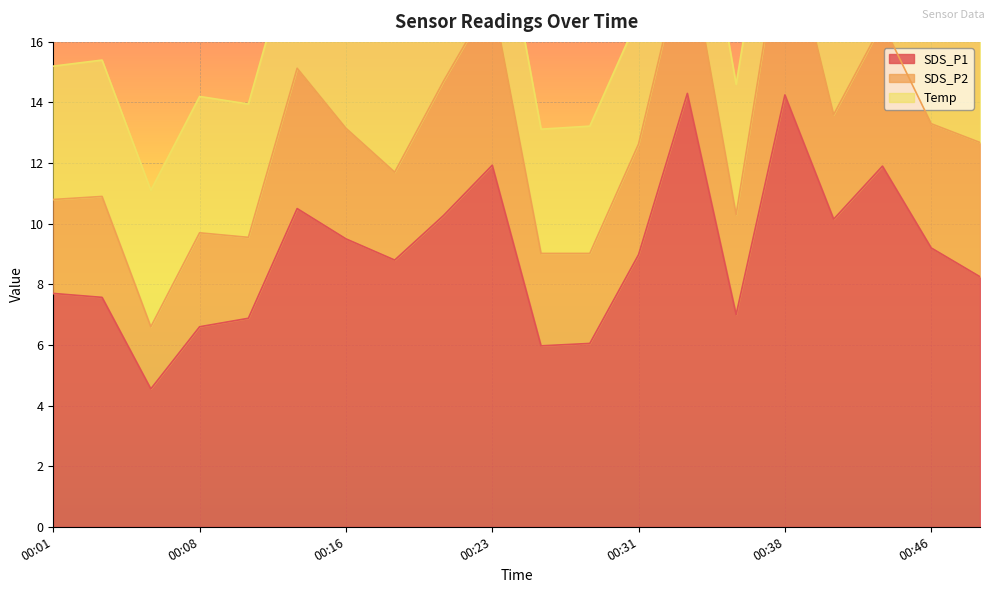

How many interior local valleys does the SDS_P2 series have?

7